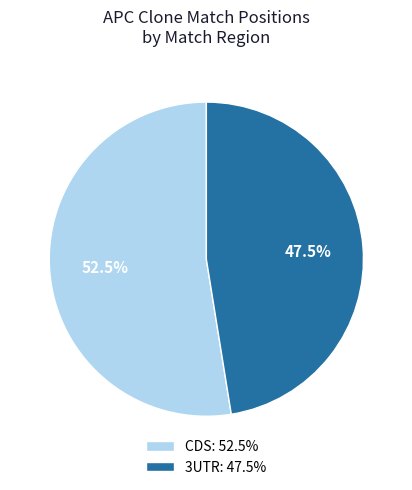

How much of the chart is everything except 3UTR: 47.5%?

52.5%